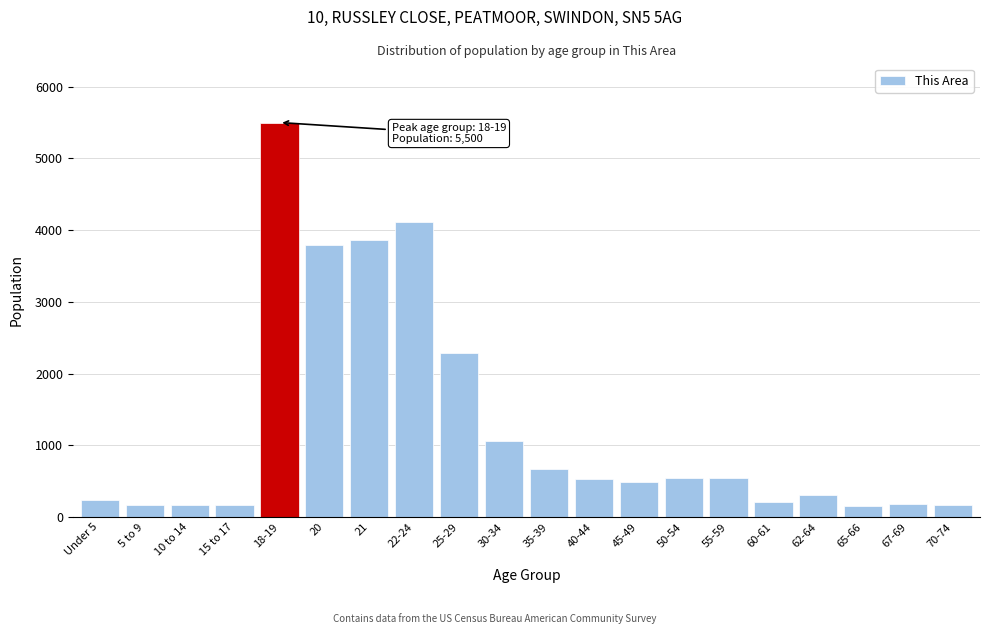

What is the average value?

1258